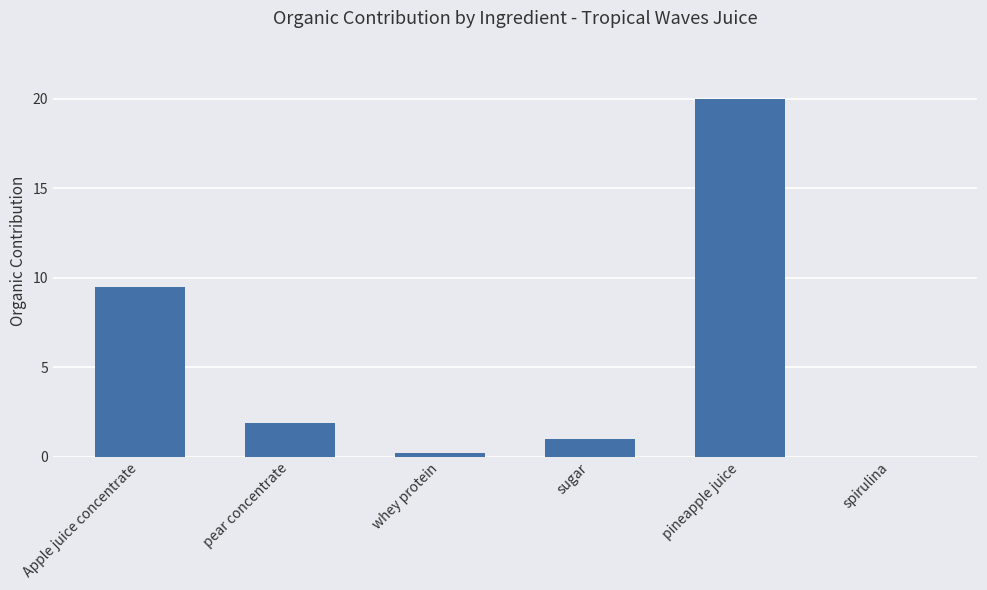

Where is the data nearest to the value 10?

Apple juice concentrate